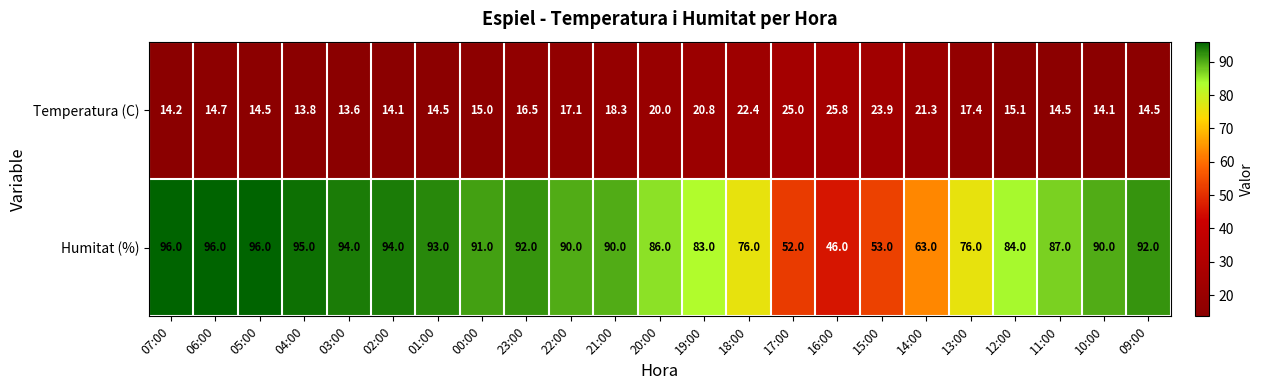

At which category is the sum across all series the highest?

06:00